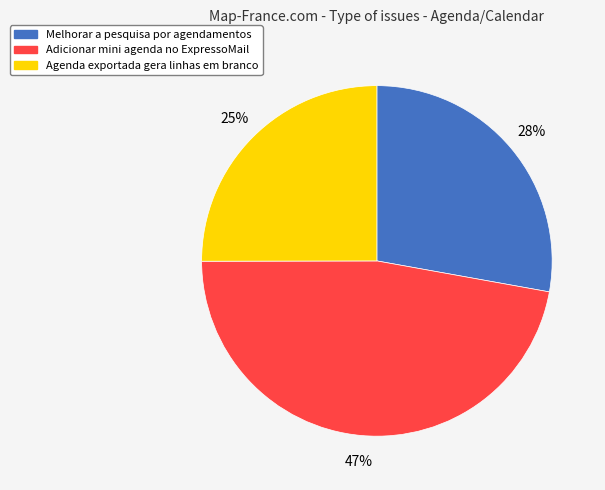

Which category has the smallest portion of the pie?

Agenda exportada gera linhas em branco